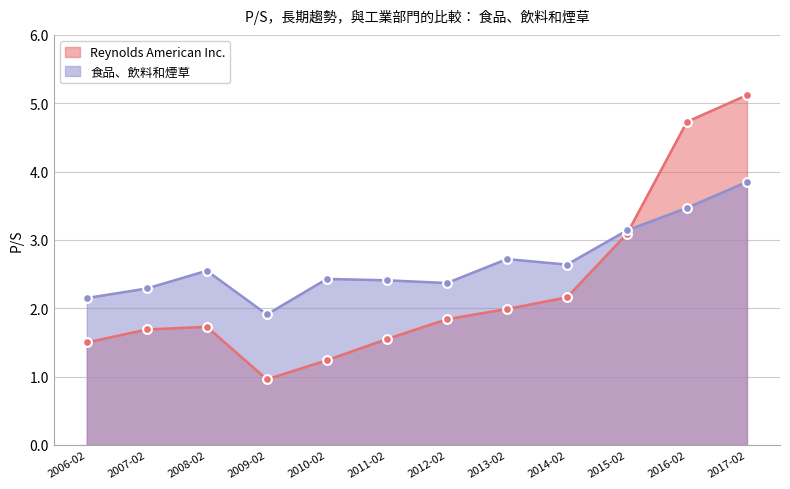

Which series has the largest Y range (max minus min)?

Reynolds American Inc.